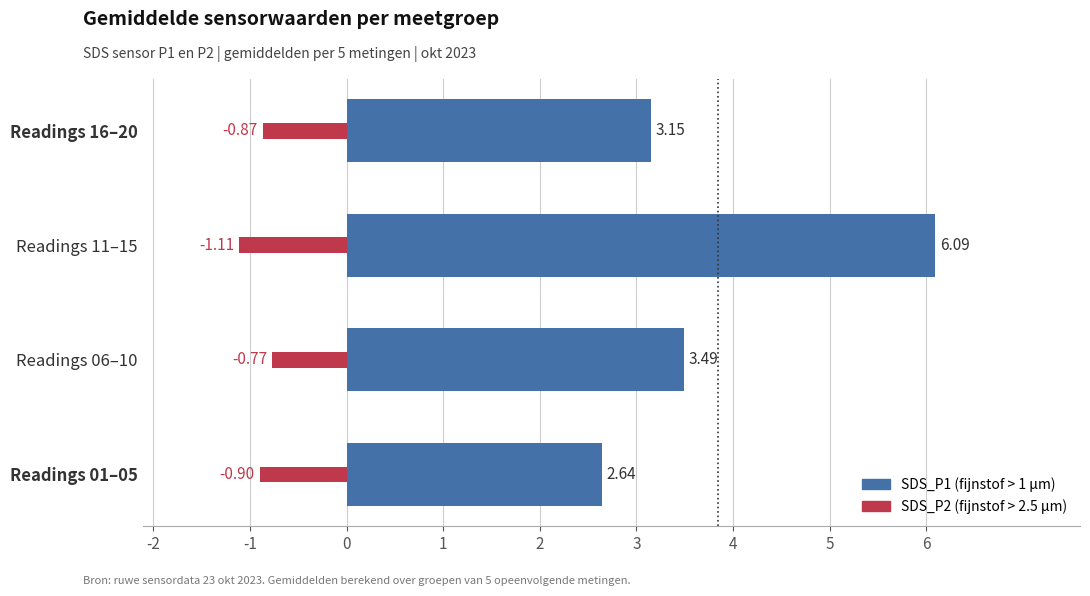

What is the value of the SDS_P2 bar at the 4th from the left?

-0.9